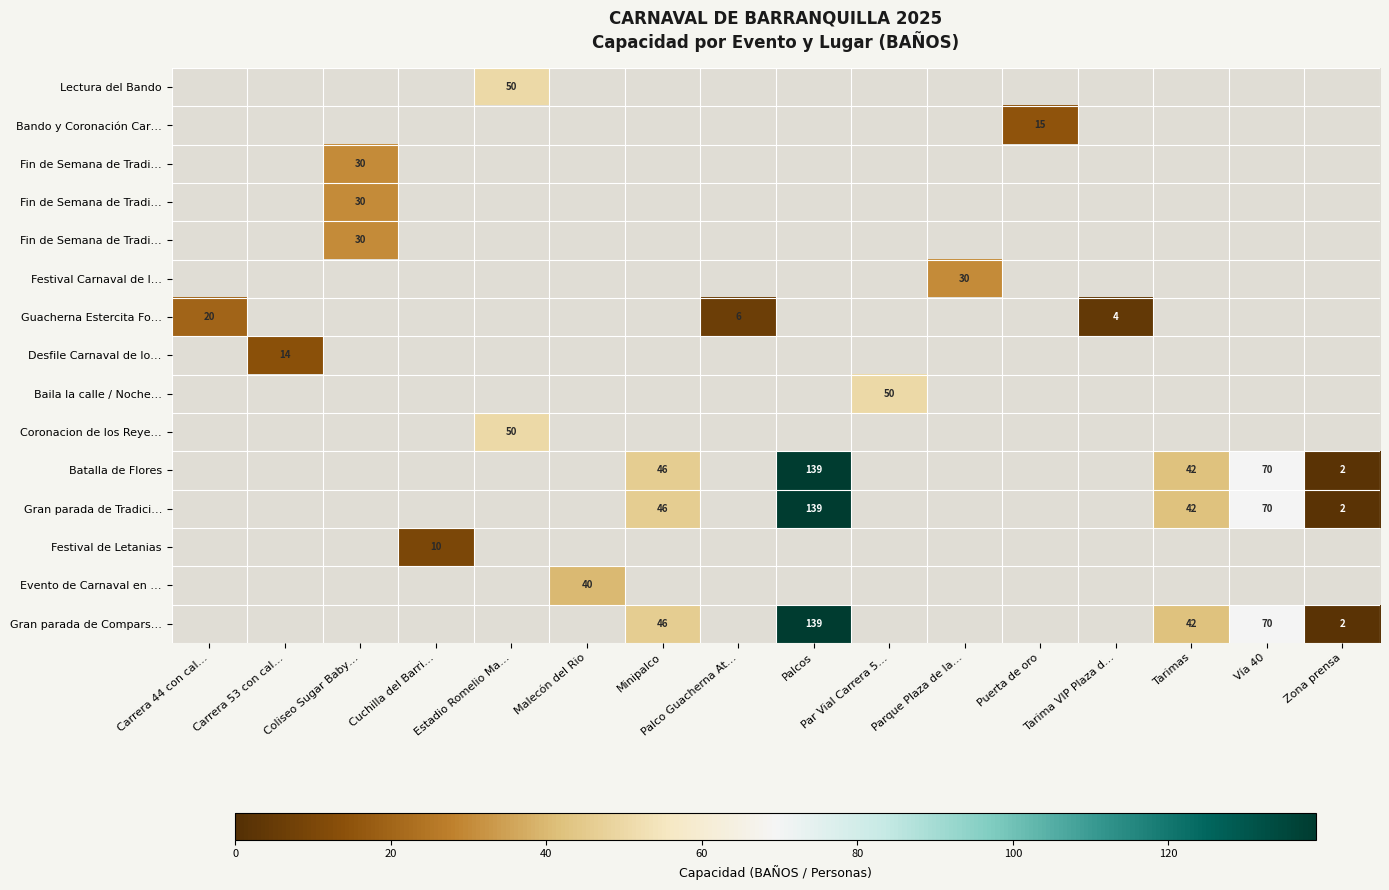

Which has a higher value, Par Vial Carrera 5… or Tarimas?

Tarimas